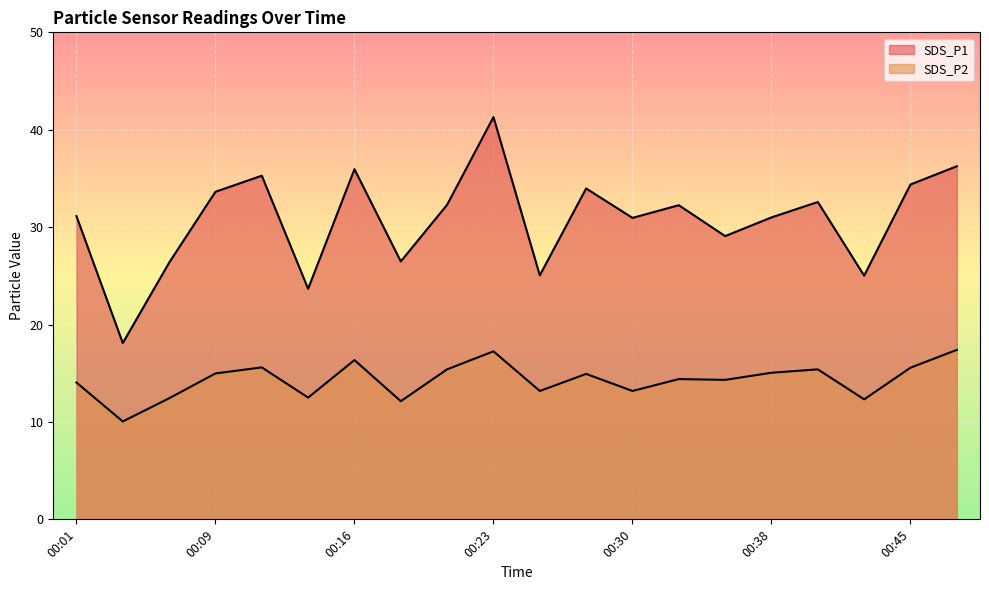

What is the difference between the maximum and minimum values in the SDS_P2 series?

7.3